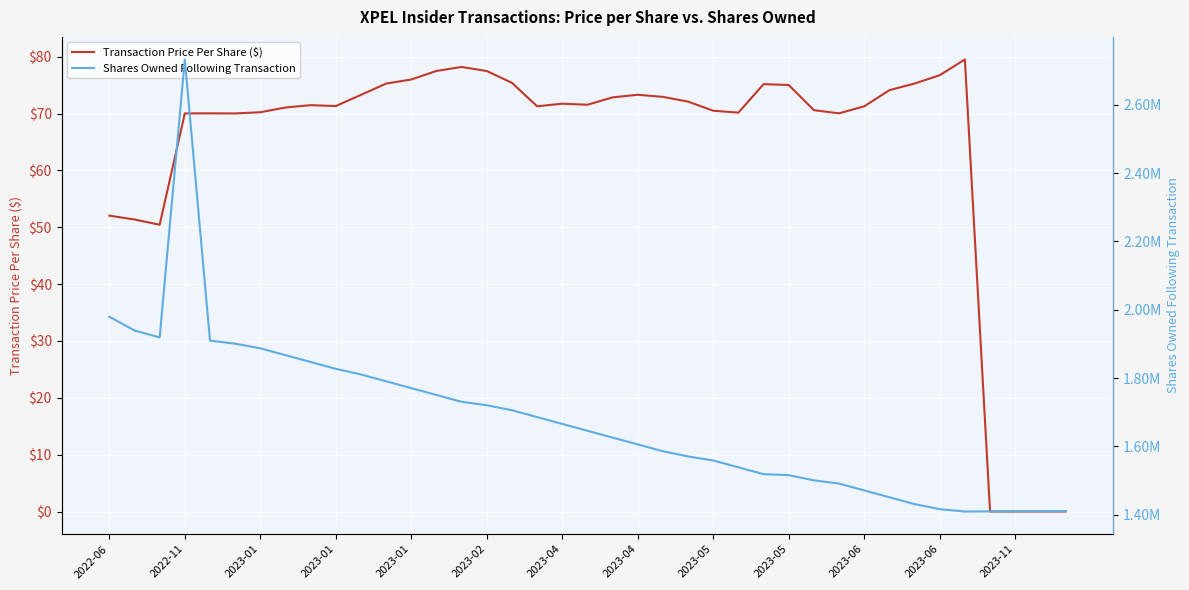

What is the difference between the Shares Owned Following Transaction values at 15 and 38?

309968.0